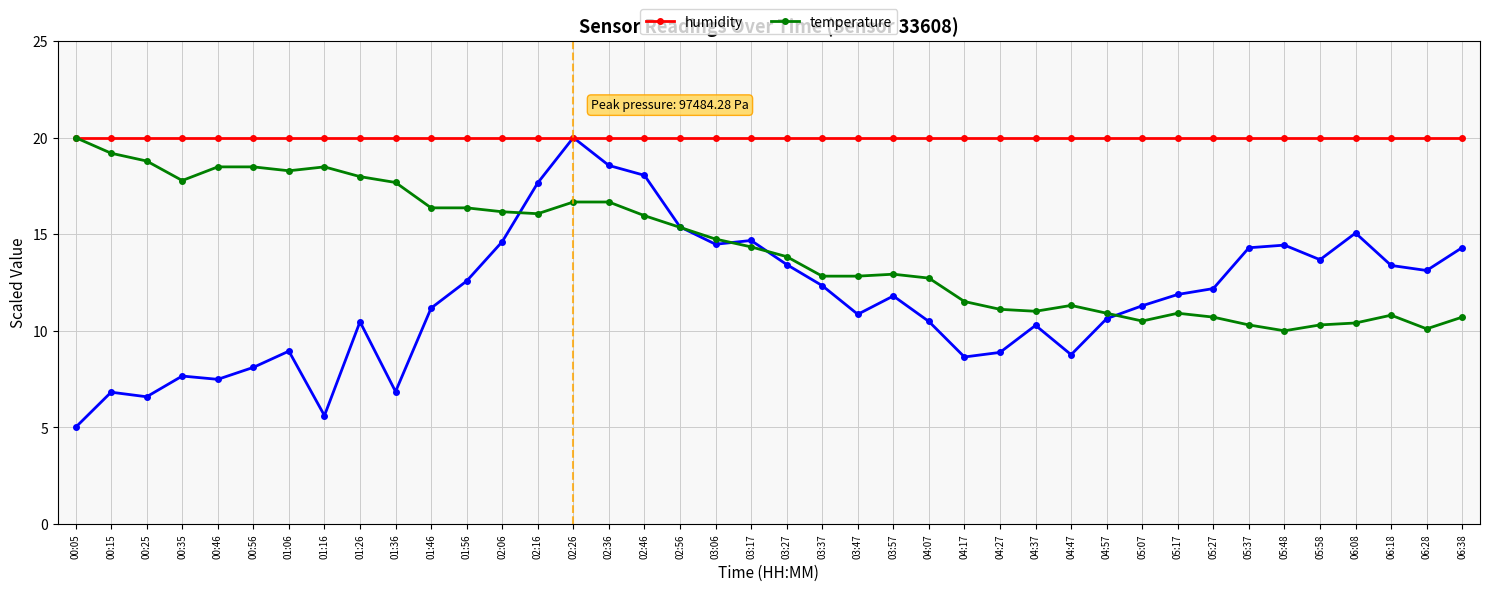

What is the spread (max minus min) of values at 03:27?

6.6